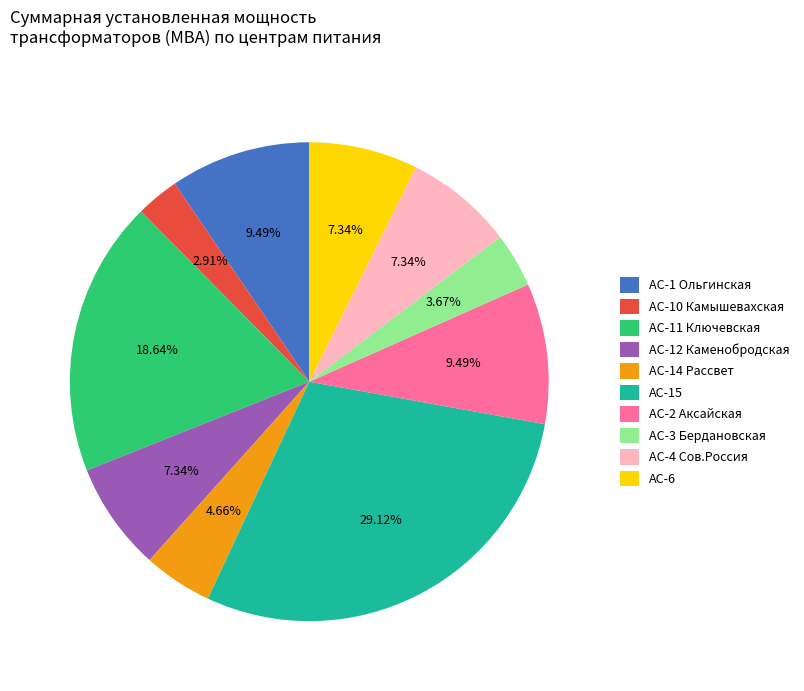

Is there a majority slice in this chart?

No